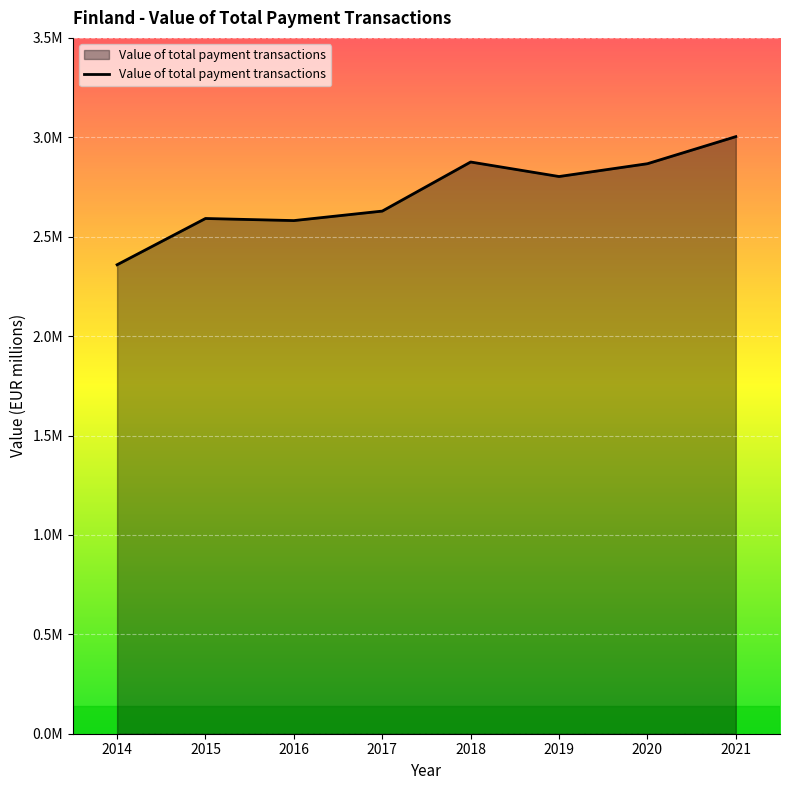

Does the chart display data point markers on the line(s)?

No